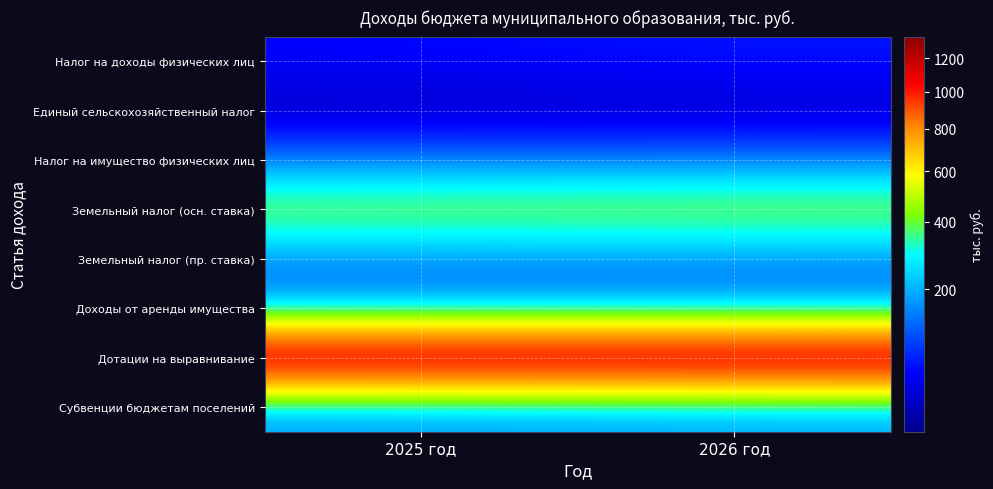

Reading right to left, transcribe all the data shown in this chart.

Налог на доходы физических лиц: 2026 год=70.0	2025 год=61.0
Единый сельскохозяйственный налог: 2026 год=31.6	2025 год=30.0
Налог на имущество физических лиц: 2026 год=110.0	2025 год=110.0
Земельный налог (осн. ставка): 2026 год=460.0	2025 год=450.0
Земельный налог (пр. ставка): 2026 год=140.0	2025 год=140.0
Доходы от аренды имущества: 2026 год=150.0	2025 год=150.0
Дотации на выравнивание: 2026 год=1339.1	2025 год=1339.1
Субвенции бюджетам поселений: 2026 год=166.5	2025 год=152.5